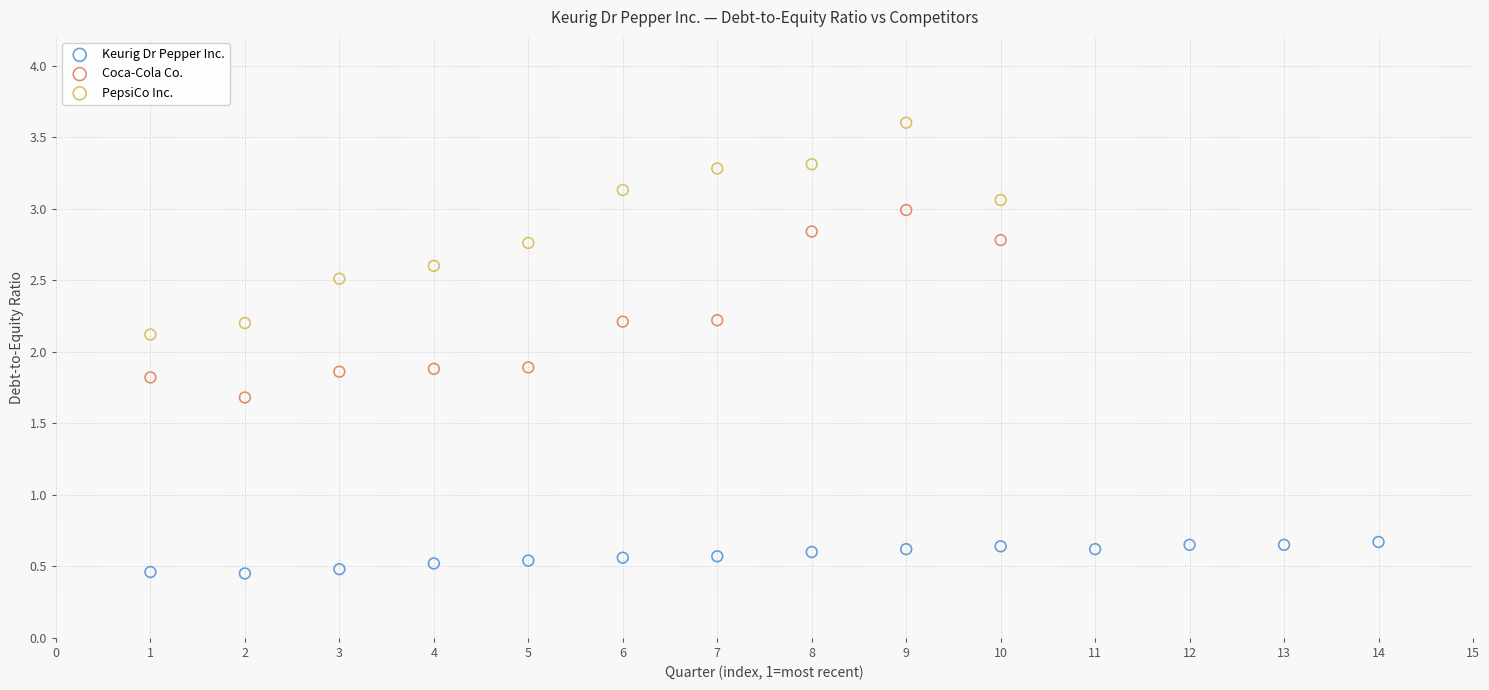

Which series has the largest Y range (max minus min)?

PepsiCo Inc.